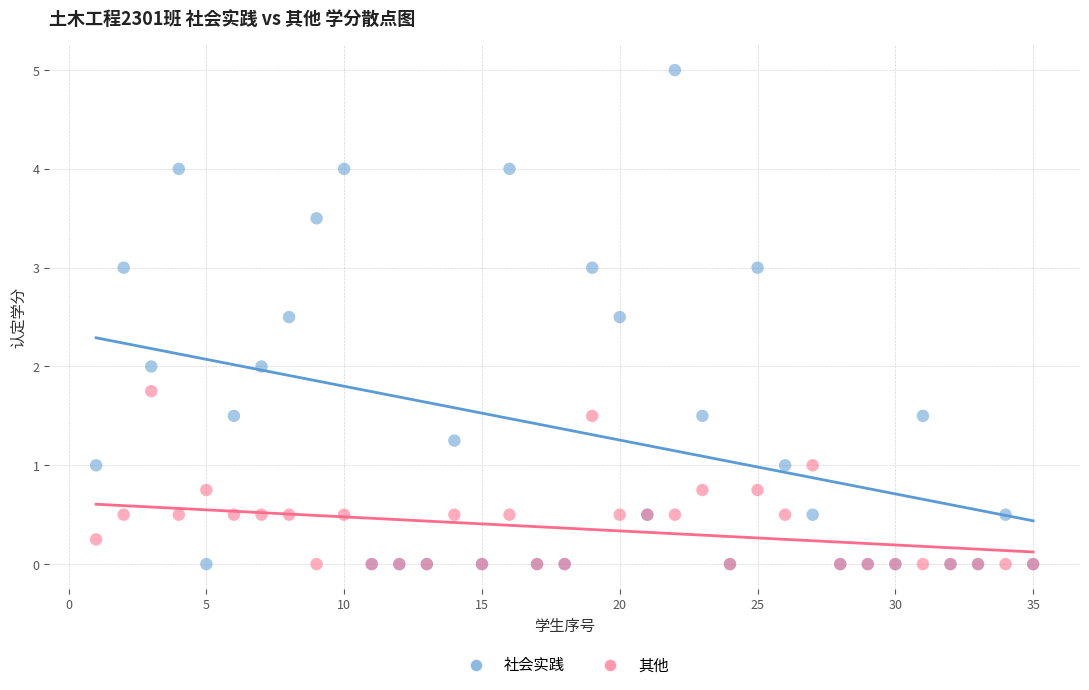

What are all the series names shown in the legend?

社会实践, 其他